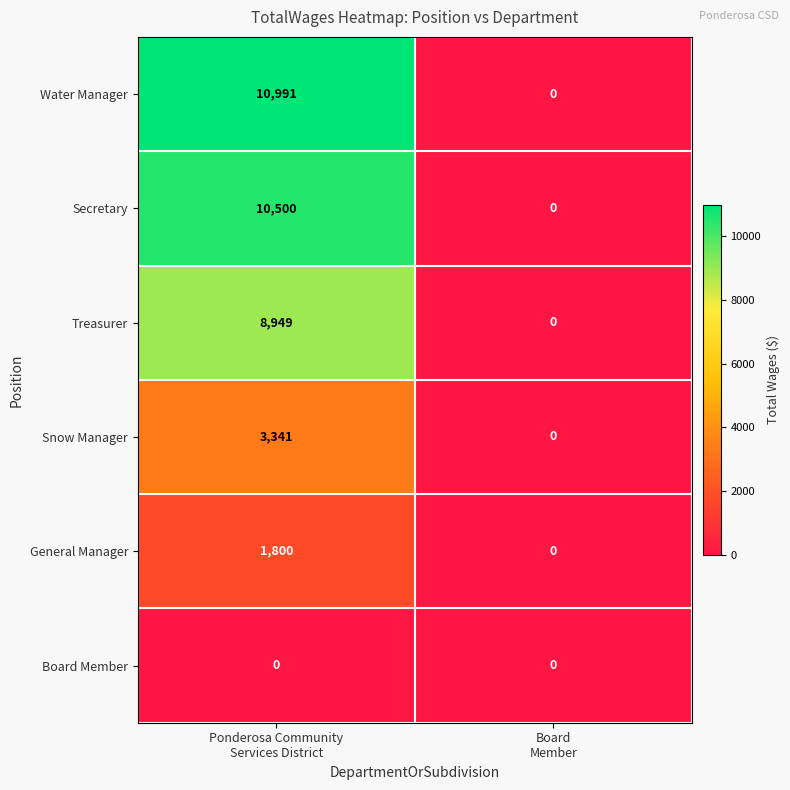

Reading right to left, what are all the values shown in this chart?

Water Manager: 0	10991
Secretary: 0	10500
Treasurer: 0	8949
Snow Manager: 0	3341
General Manager: 0	1800
Board Member: 0	0